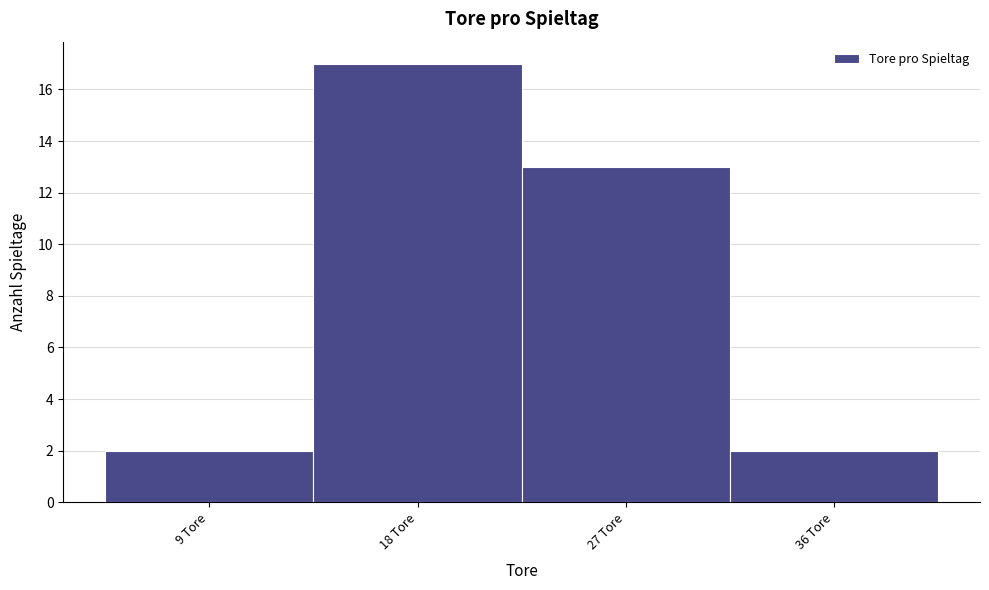

Reading left to right, what are all the values shown in this chart?

2	17	13	2